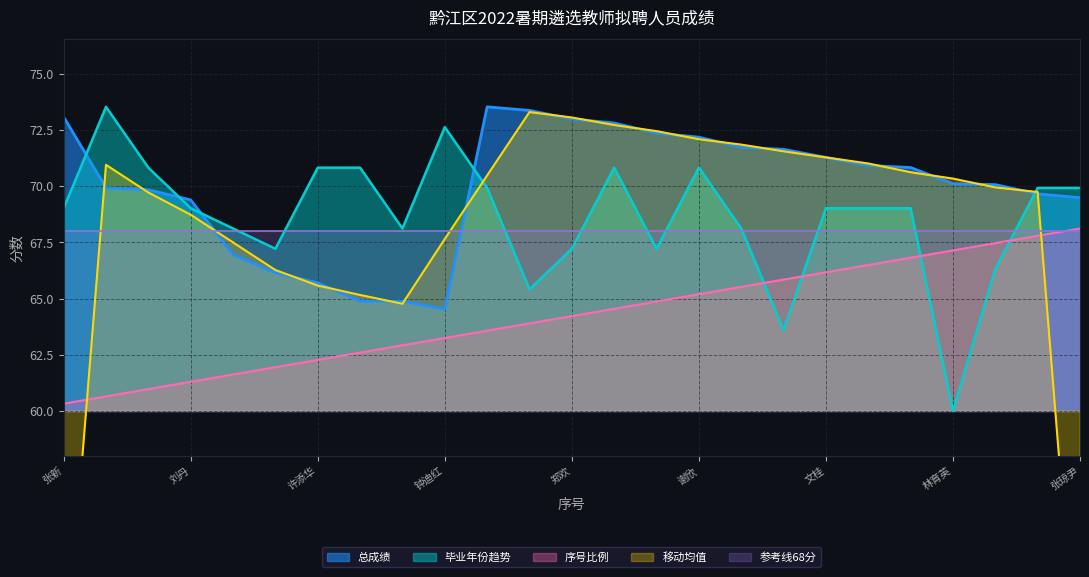

What is the highest value of the 毕业年份趋势 series?

73.5